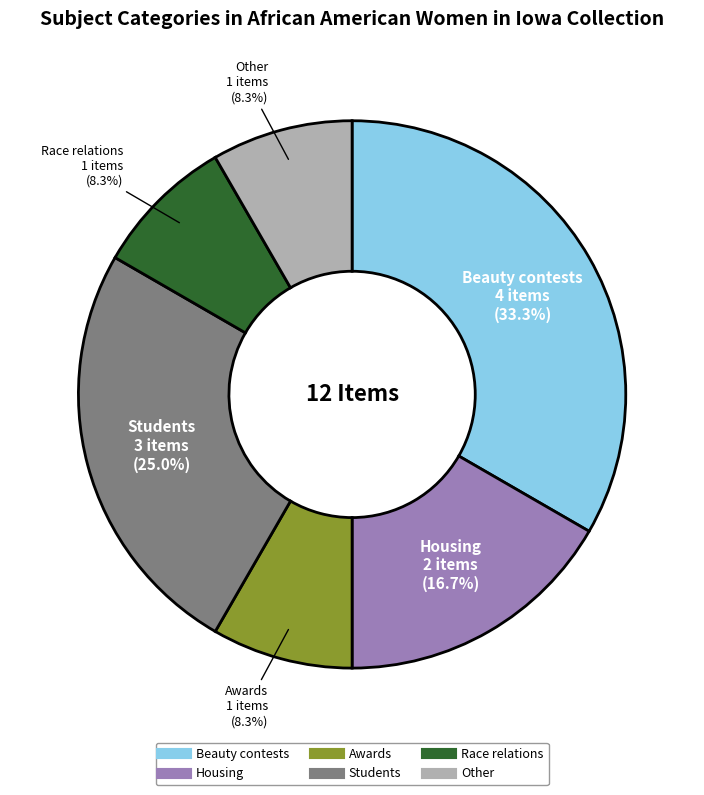

The Students slice represents 18% of the pie. True or false?

False